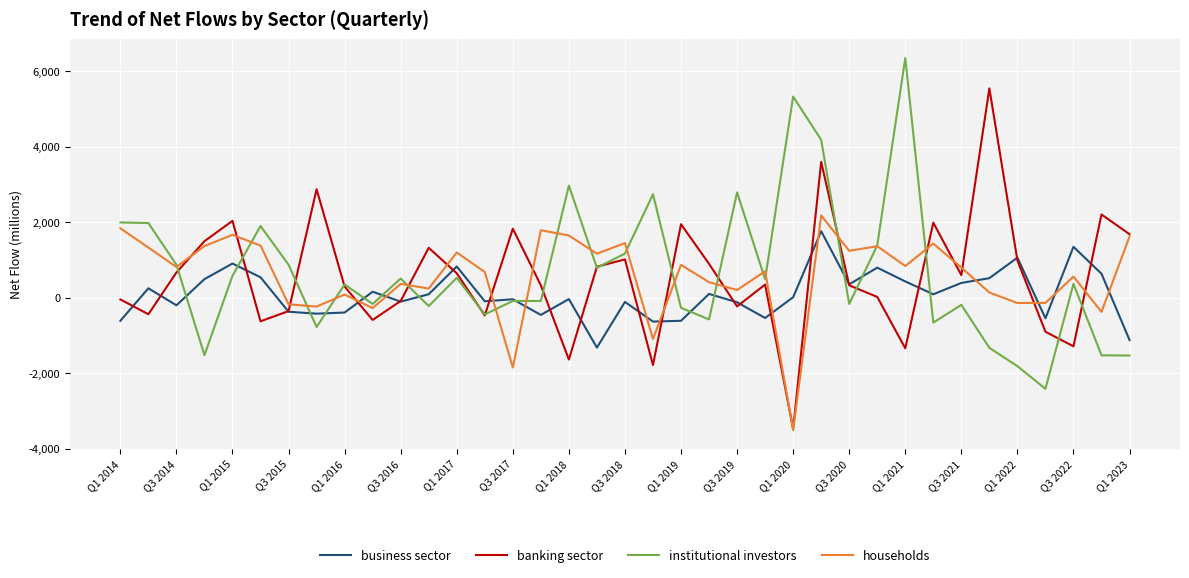

What is the greatest value displayed?

6353